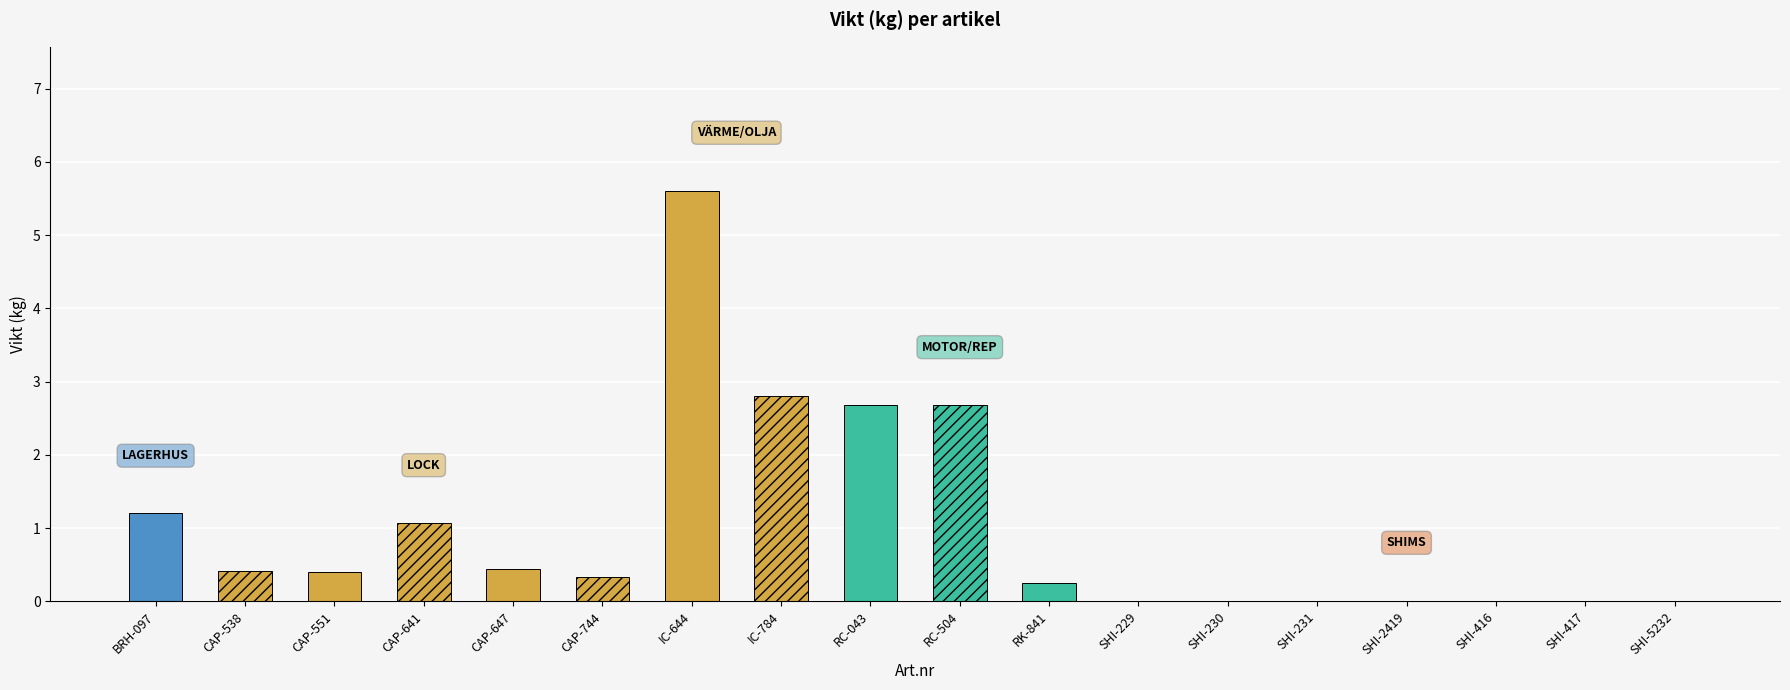

What is the greatest value displayed?

5.6